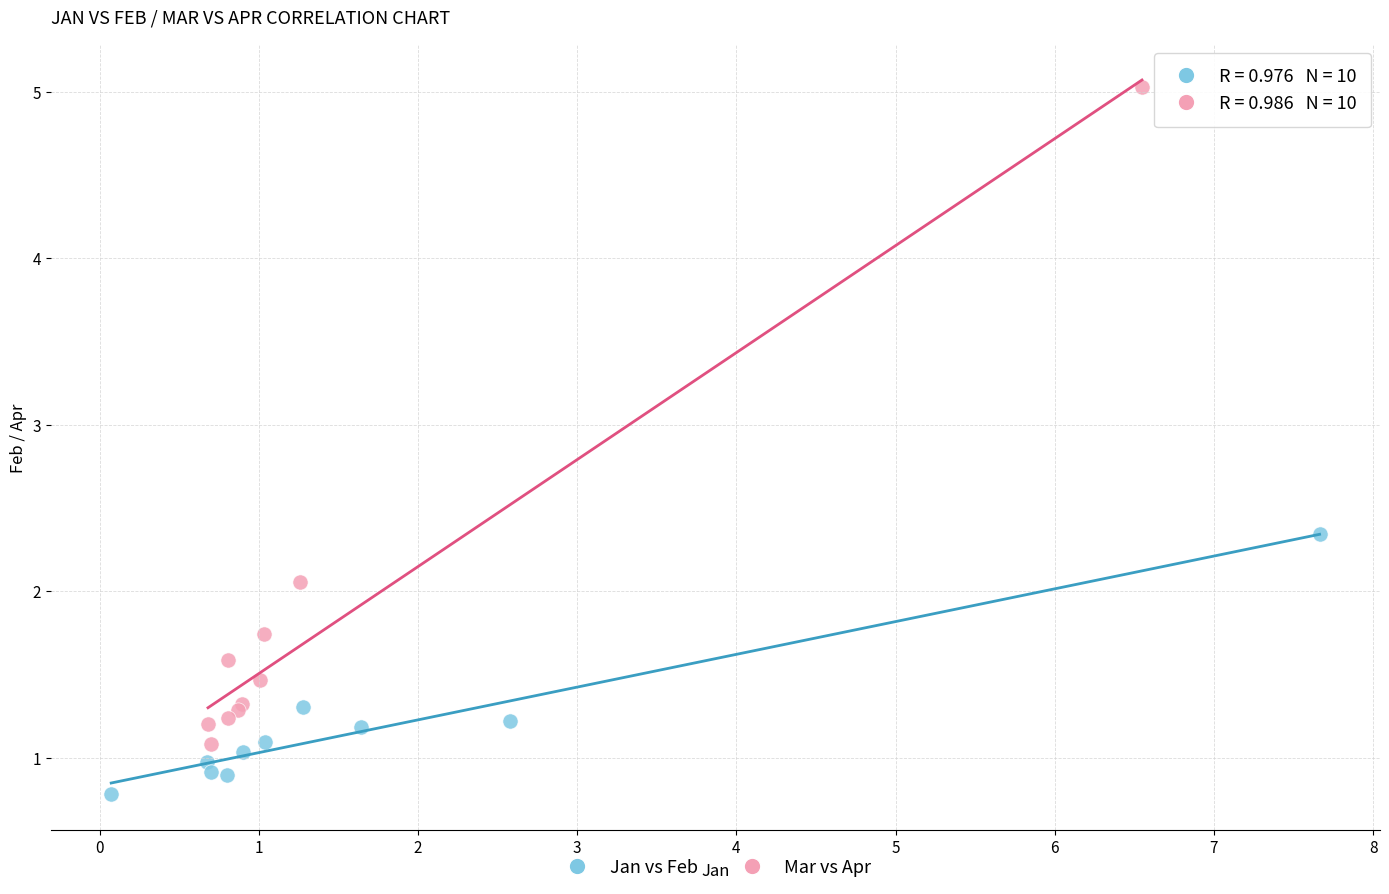

Which series reaches the maximum Y coordinate?

Mar vs Apr